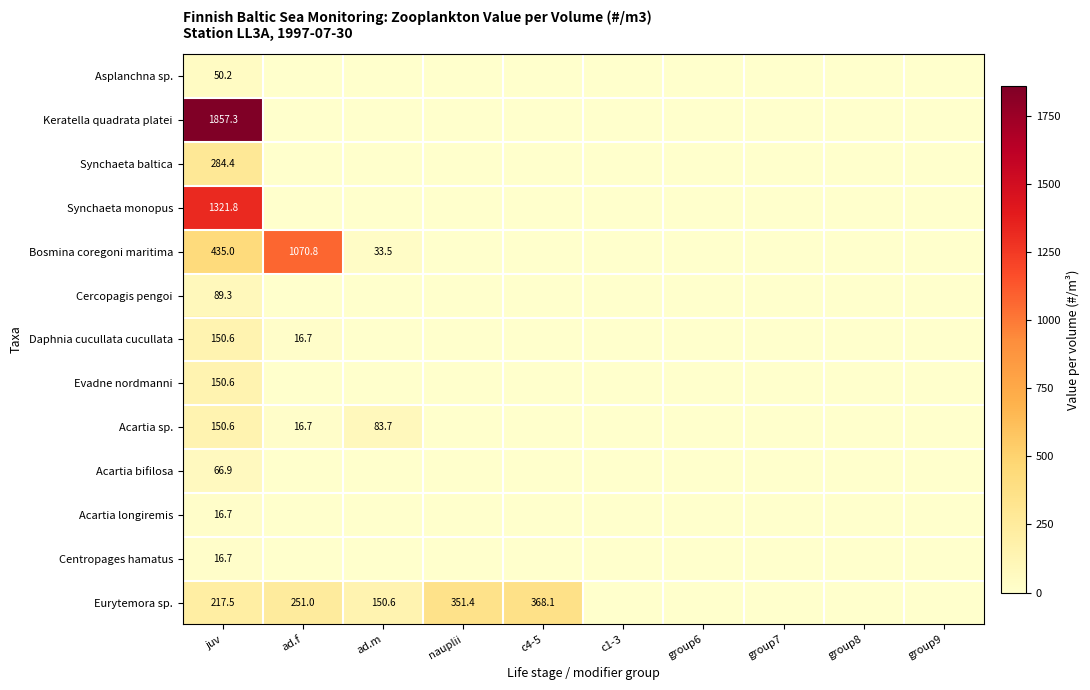

Which category has the highest value across all series?

juv